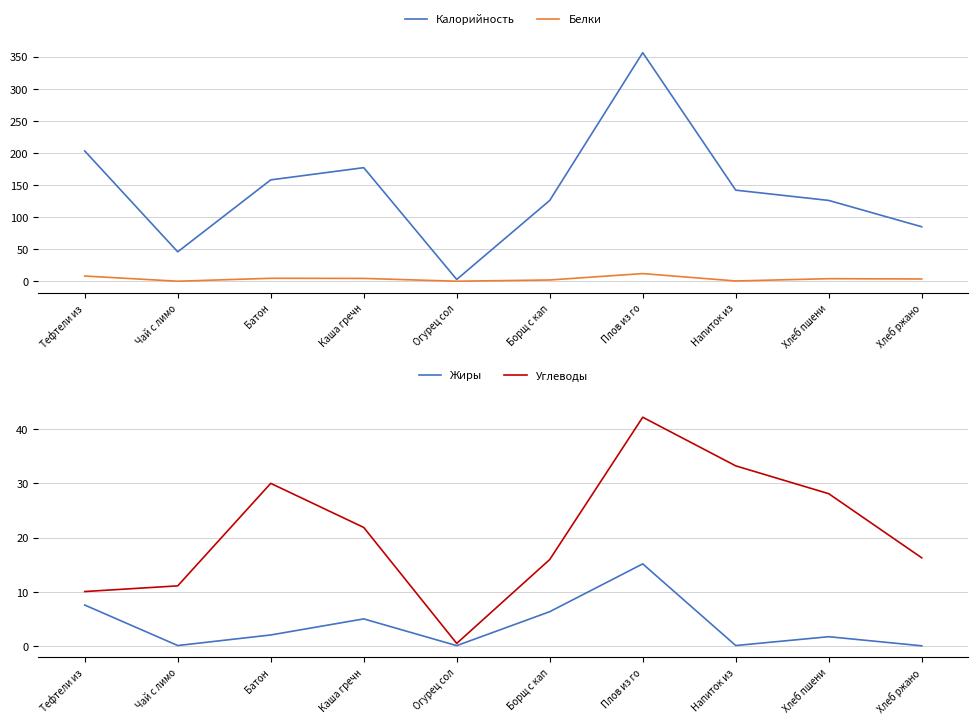

In Углеводы, how many points are lower than both neighbors (excluding endpoints)?

1